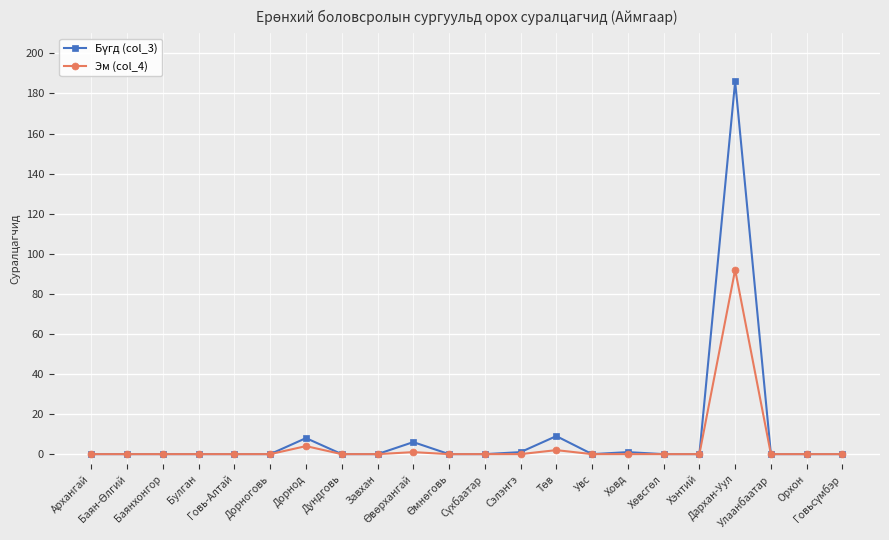

True or false: Эм (col_4) has more than 1 interior local peaks.

True